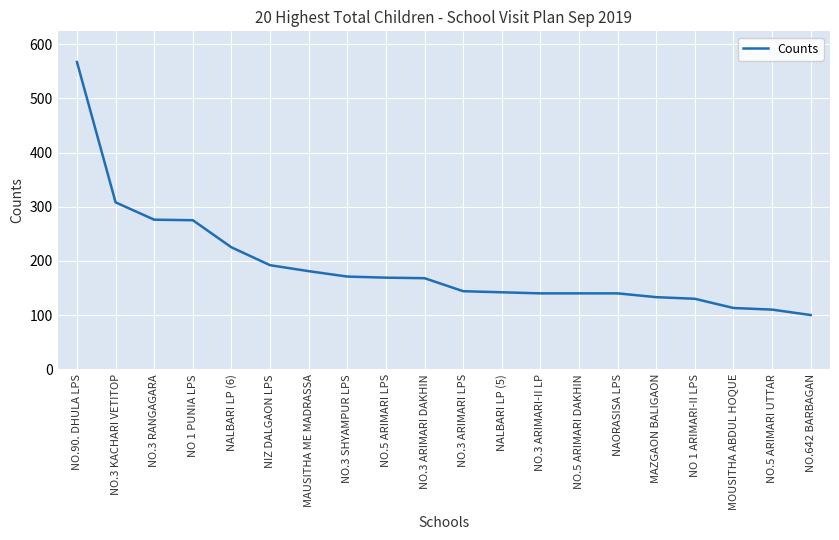

What is the difference between the second highest and second lowest values?

198